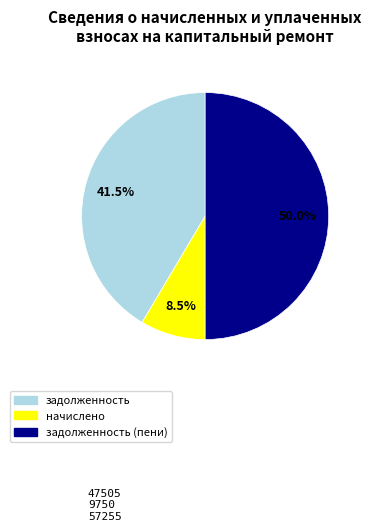

Count the number of slices in the pie.

3